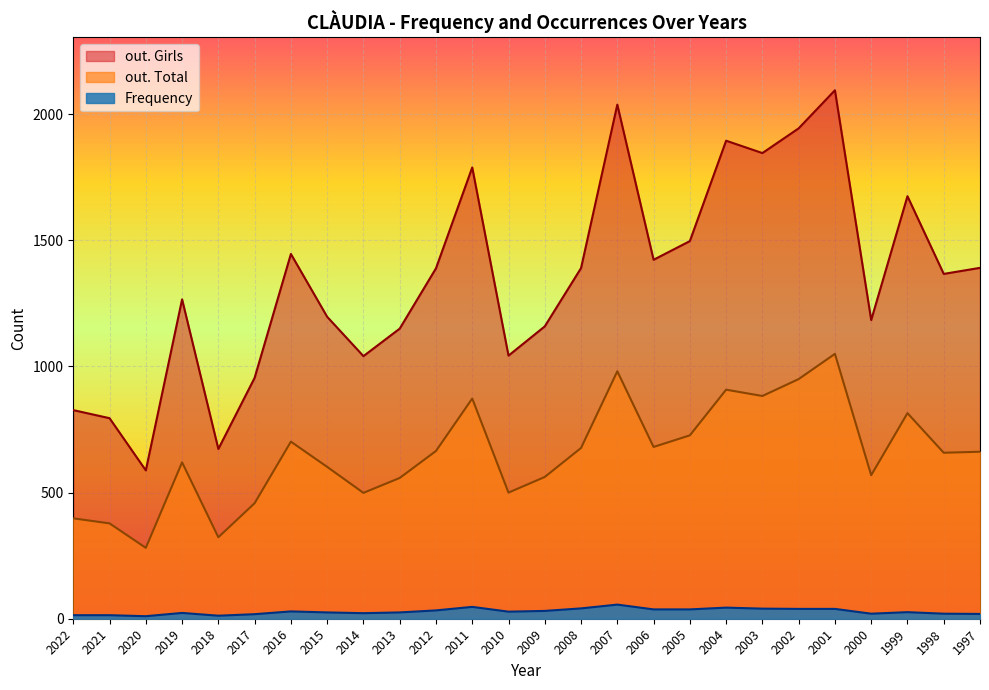

Is the value of out. Girls at 2000 greater than the value of out. Total at 1998?

Yes